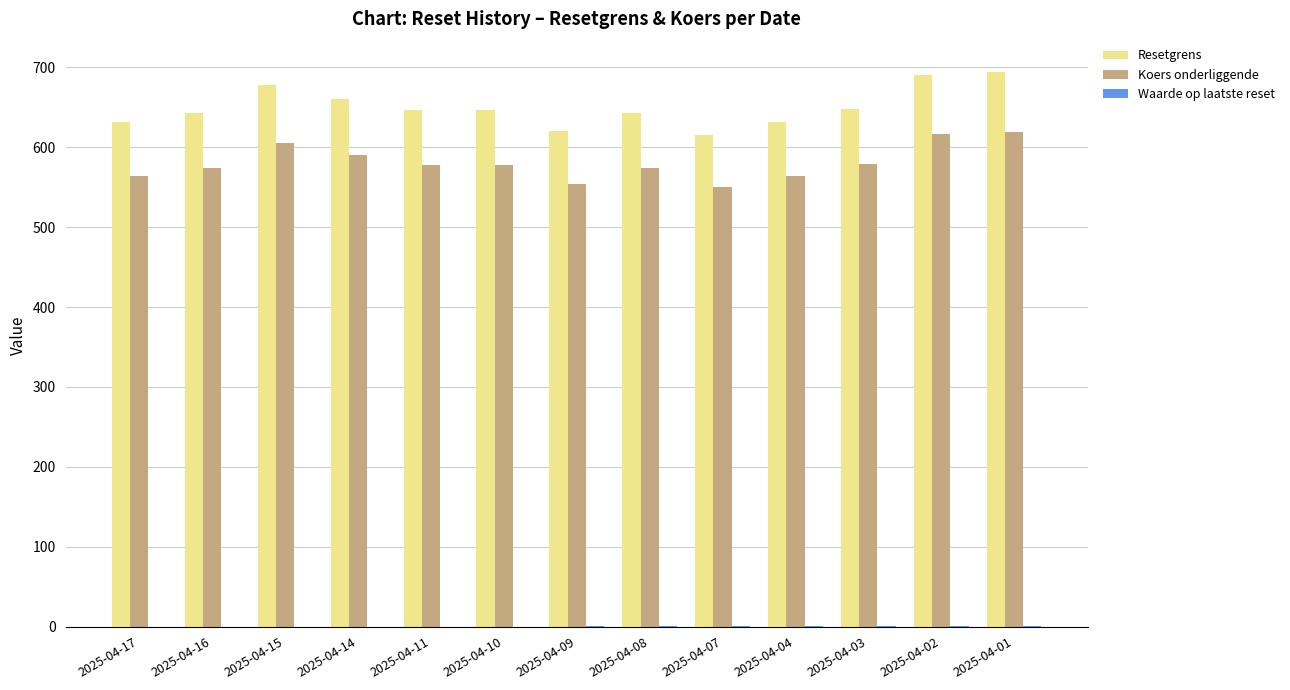

What is the greatest value displayed?

694.1